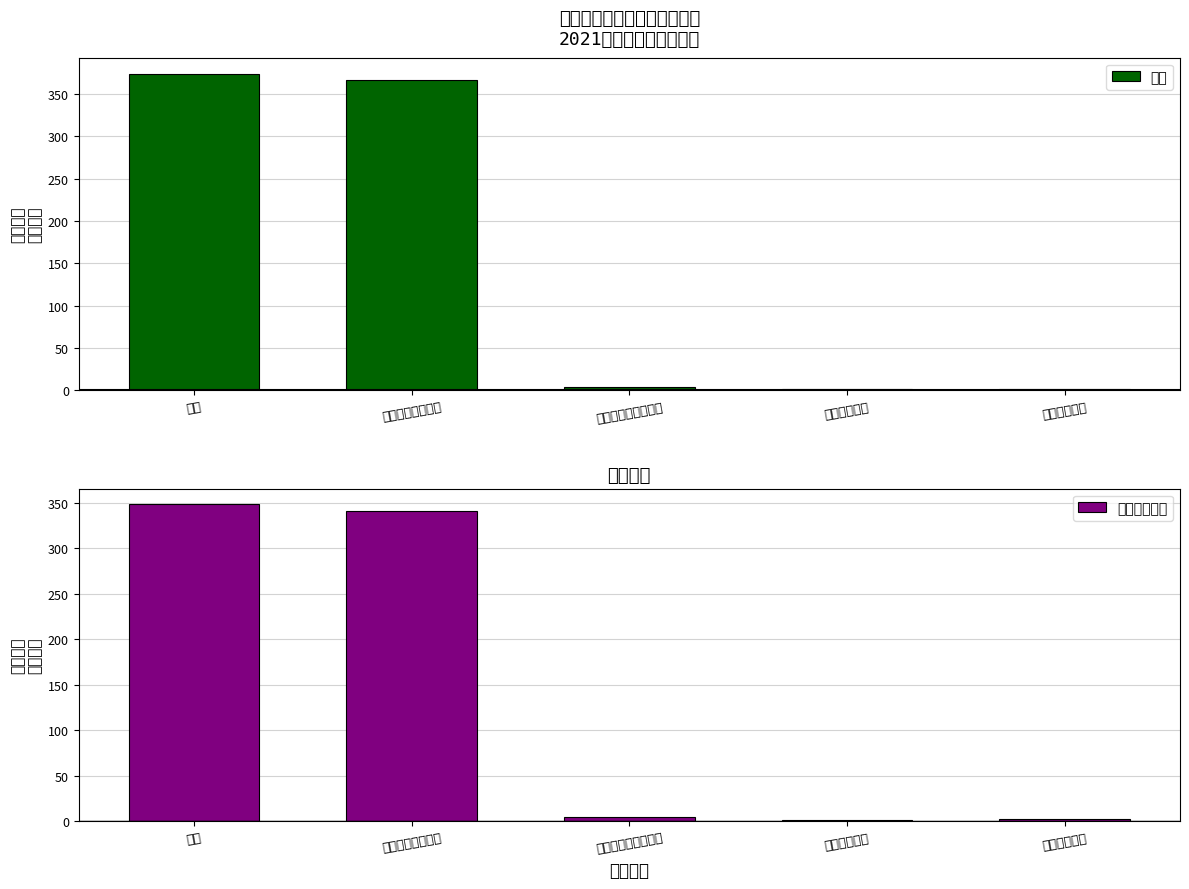

How many bars are there in total?

10